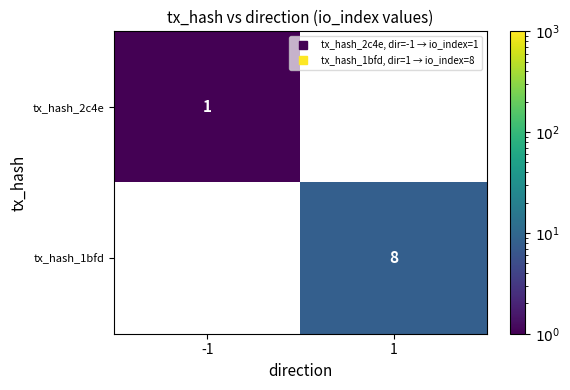

True or false: tx_hash_2c4e has a value of 0.2 at -1.

False